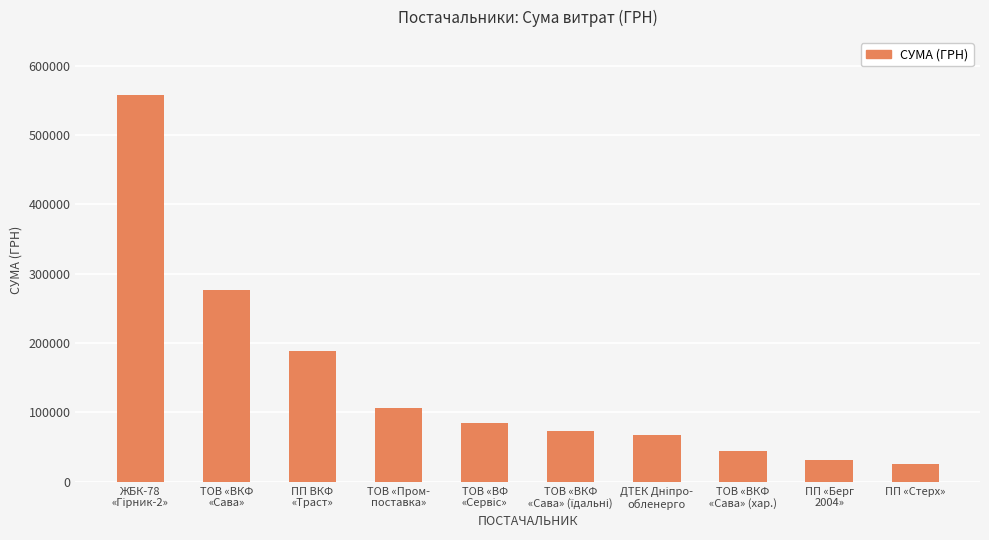

Reading left to right, transcribe all the data shown in this chart.

557618.7	276406.2	188236.5	106045.2	85176.0	73583.0	67013.5	43919.5	31558.9	25000.0